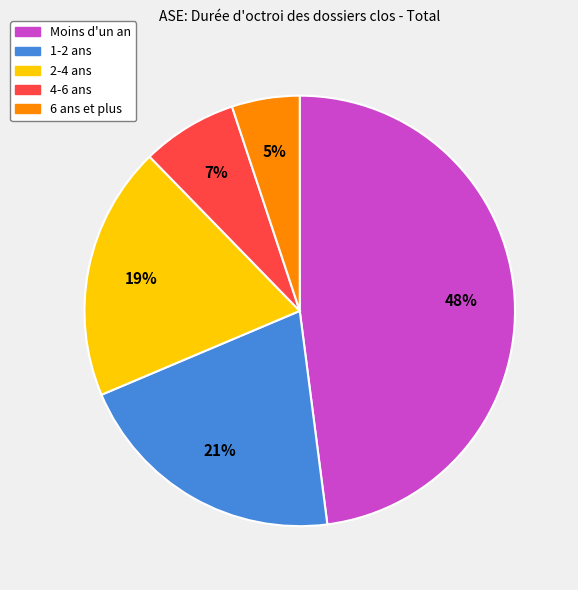

True or false: Moins d'un an accounts for 60% of the total.

False